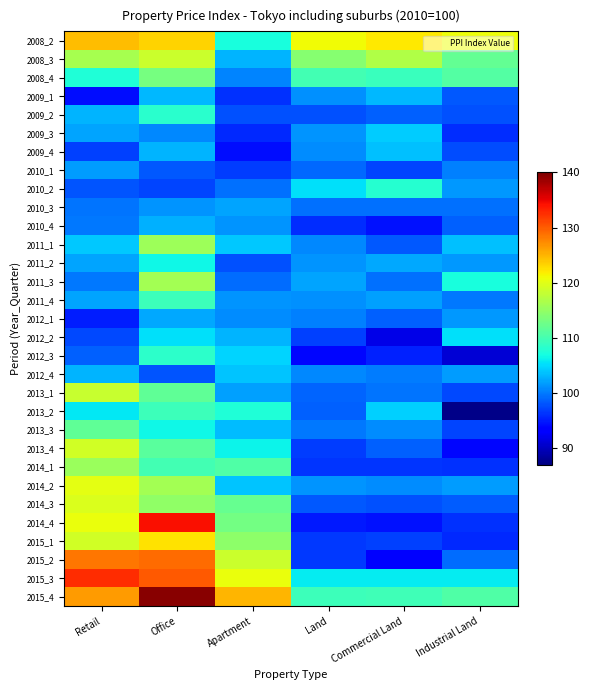

How many categories are shown in the chart?

6